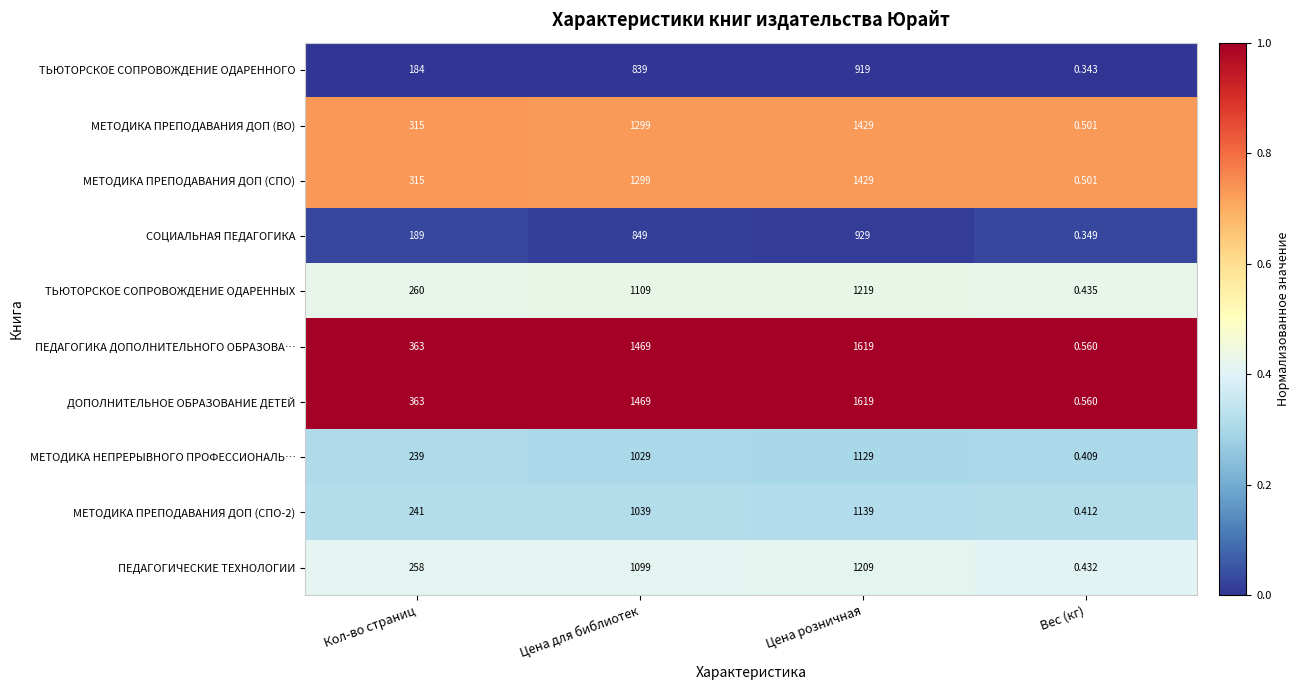

At which label is МЕТОДИКА ПРЕПОДАВАНИЯ ДОП (СПО) closest to 714?

Кол-во страниц